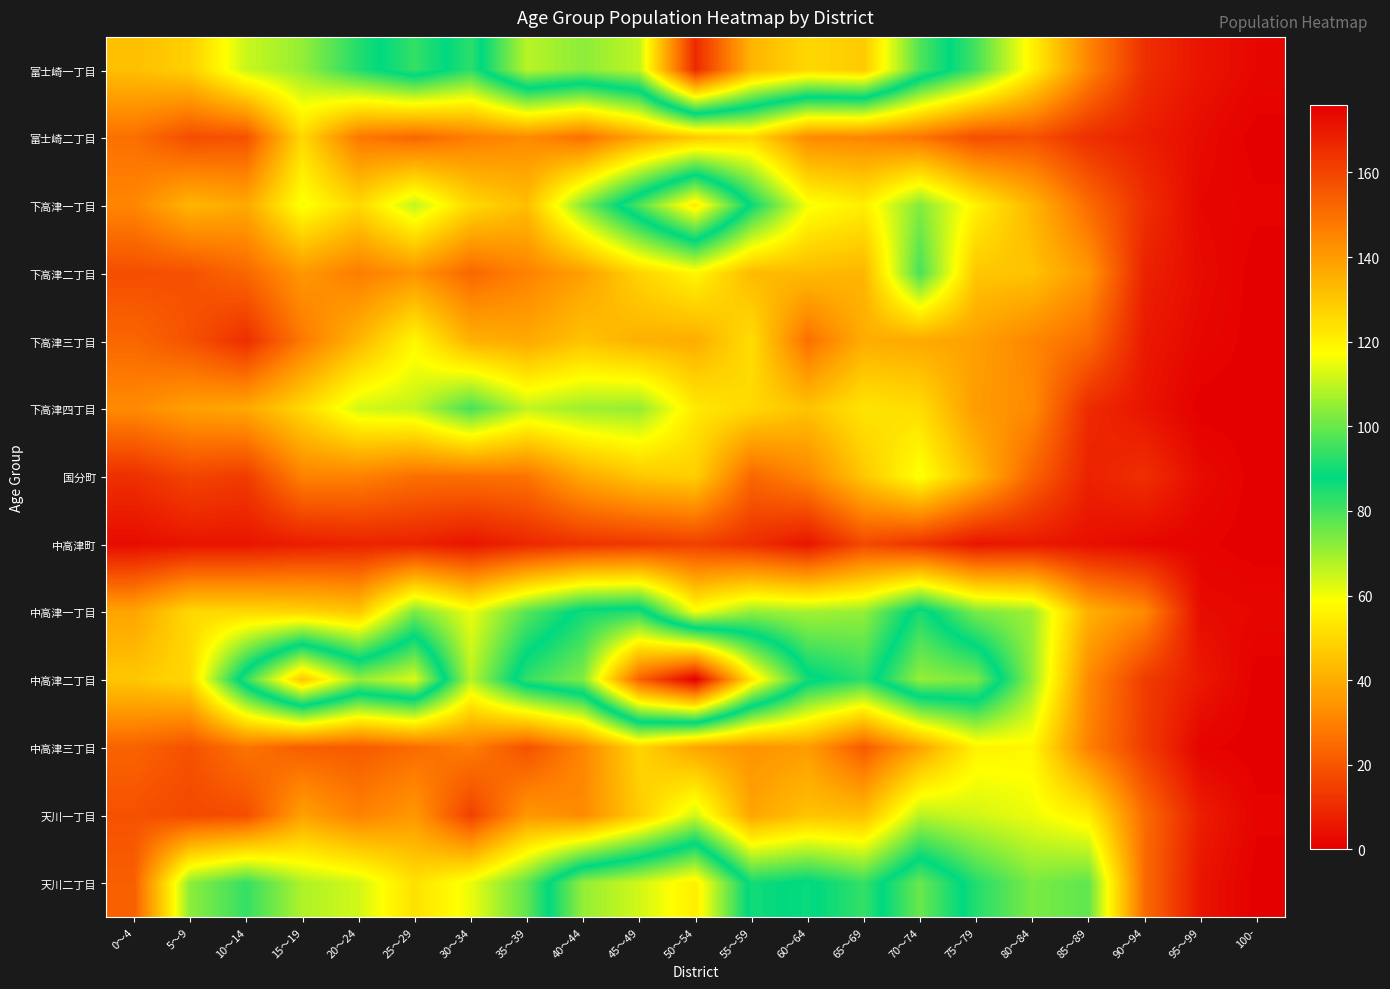

What is the difference between the highest and lowest values at 70～74?

93